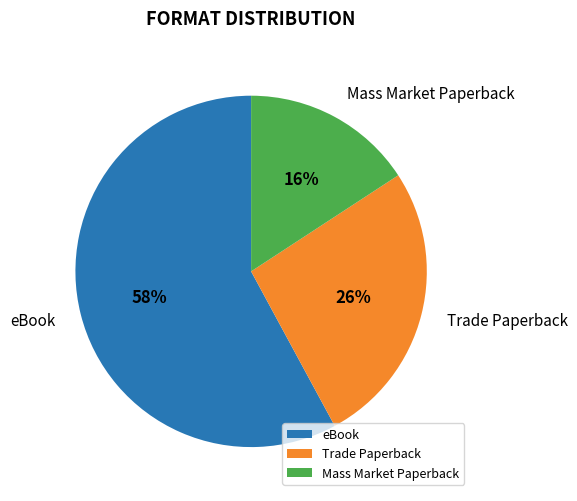

Between Trade Paperback and eBook, which is larger?

eBook